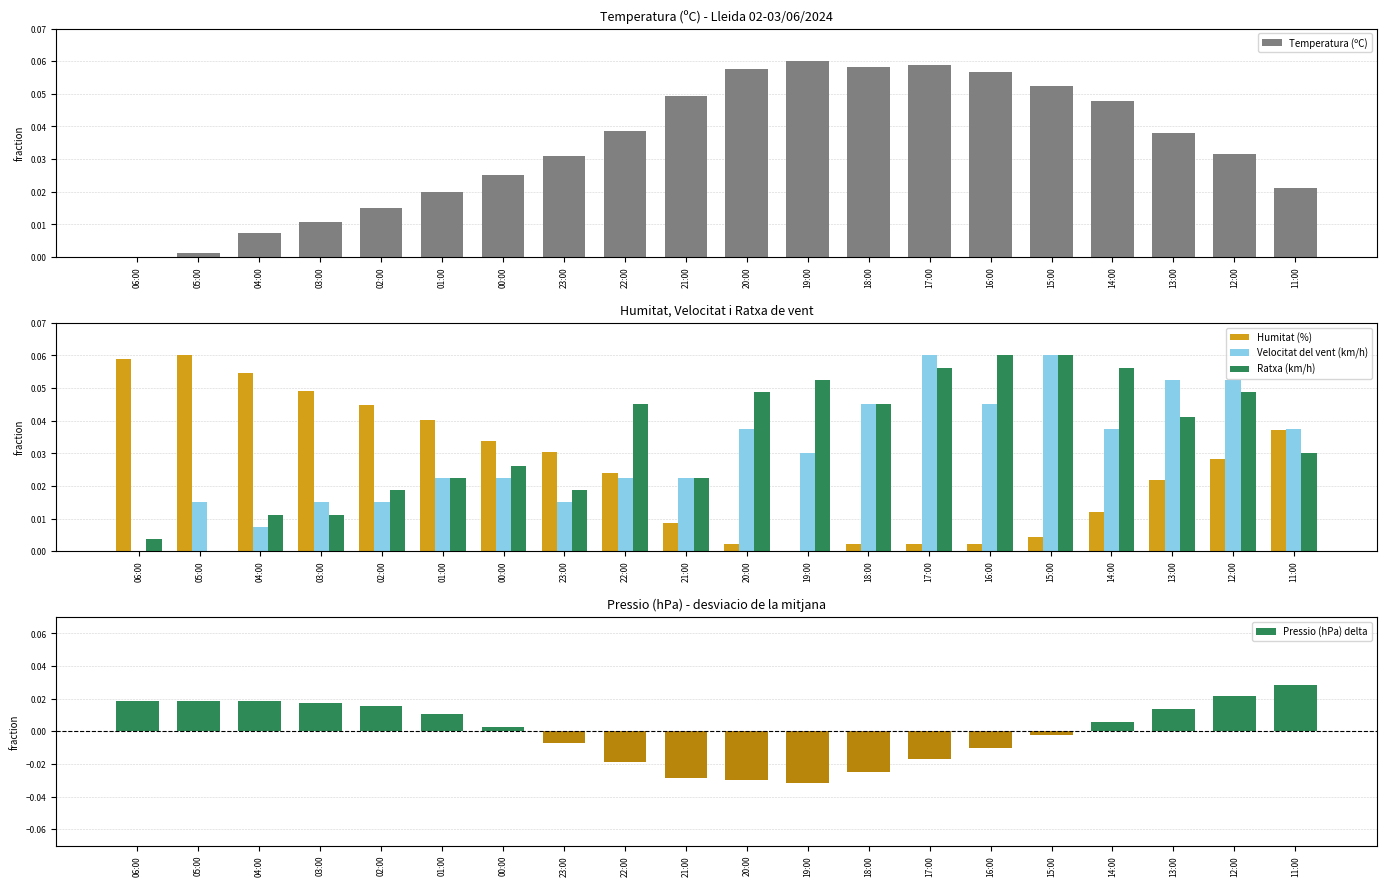

How many categories are shown in the chart?

20